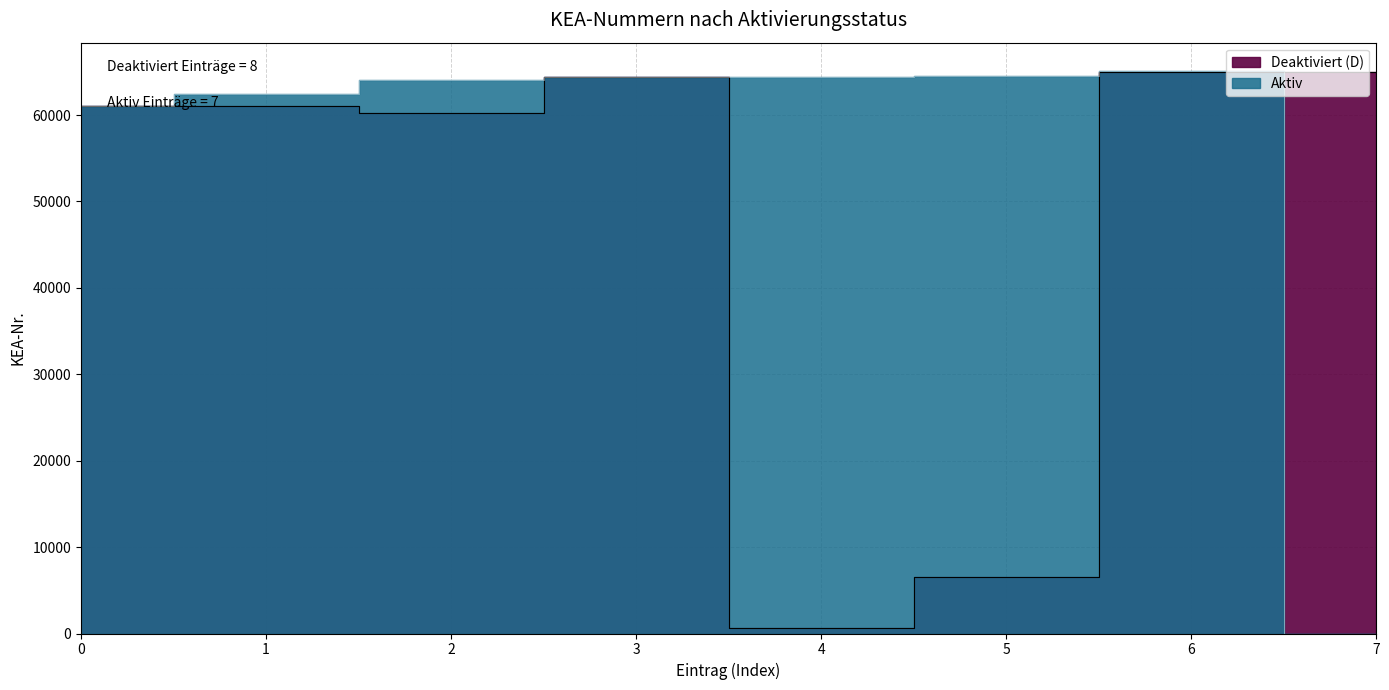

What is the average value?

47971